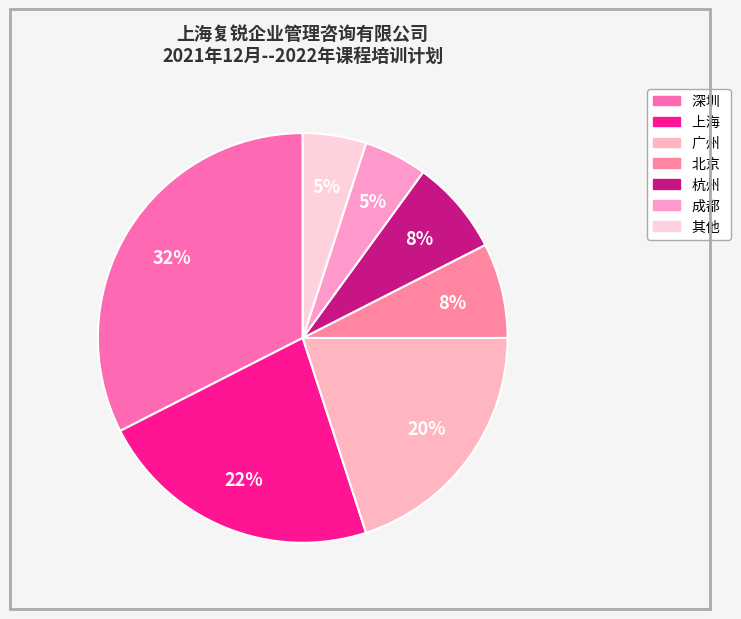

How many slices are in this pie chart?

7